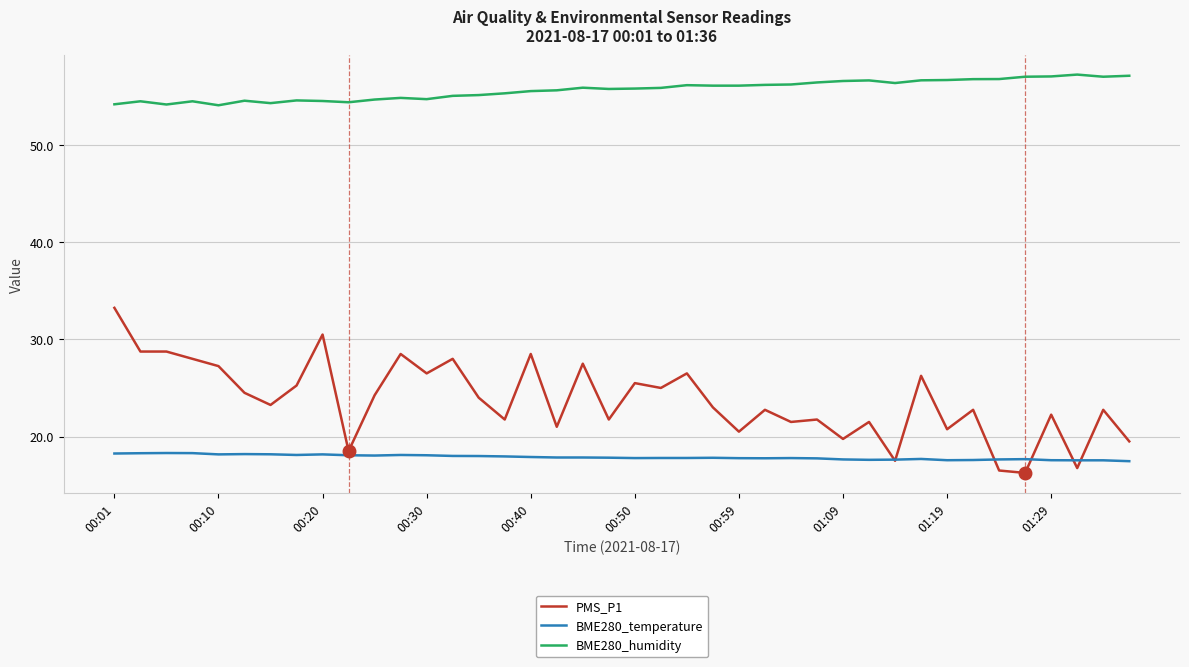

What is the lowest value of the BME280_temperature series?

17.5